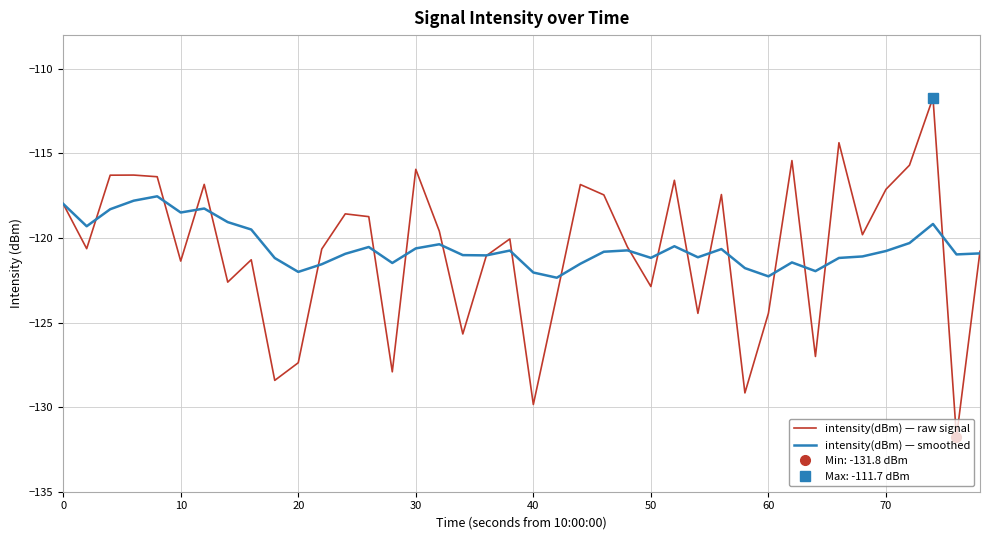

What is the lowest value of the intensity(dBm) — raw signal series?

-131.8